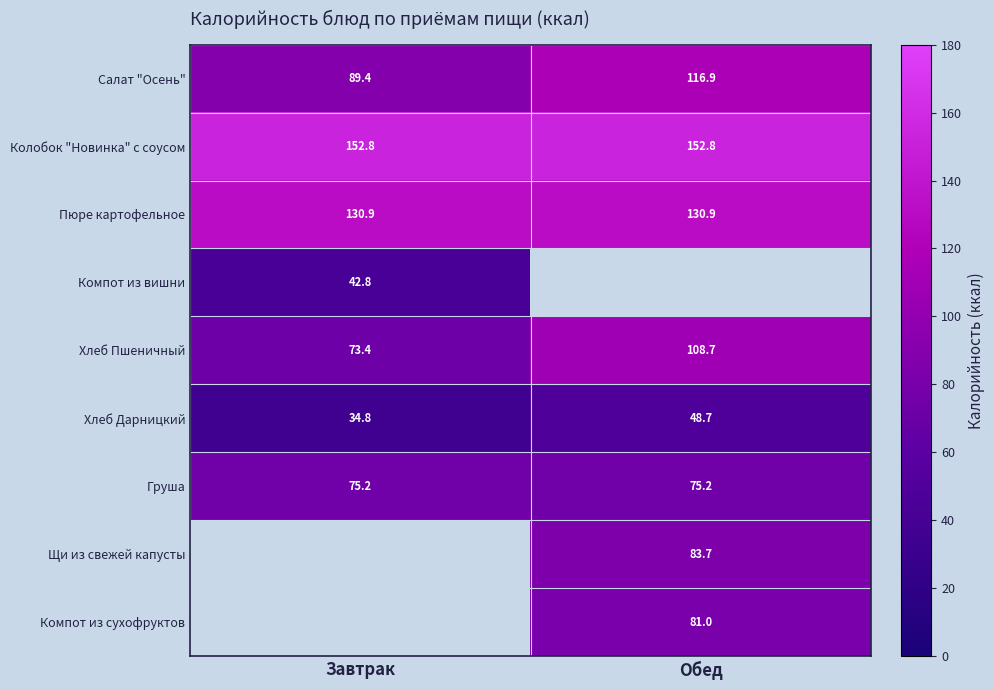

Which category has the lowest value in the Хлеб Пшеничный series?

Завтрак